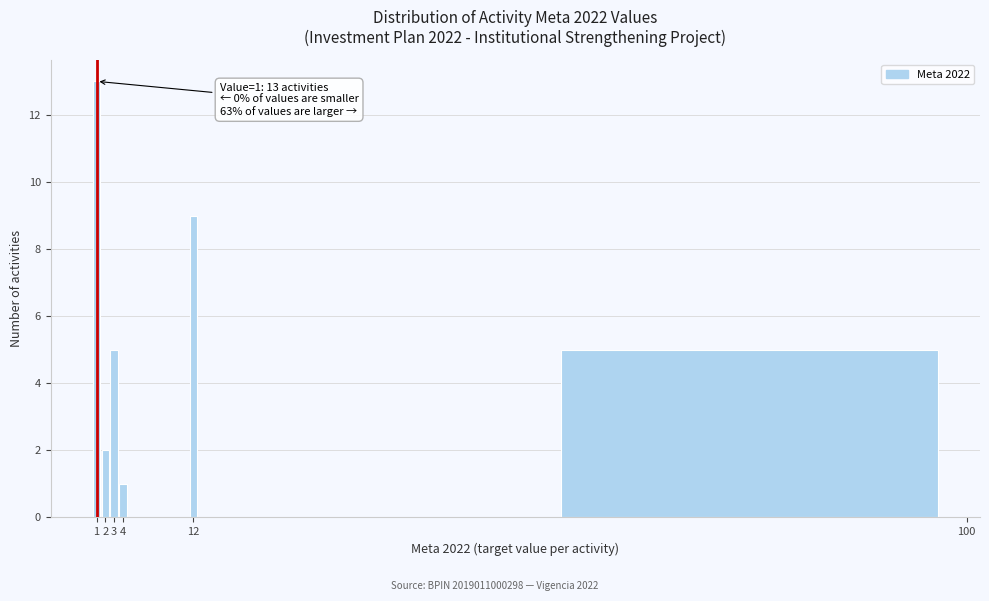

Over which range of the x-axis is the bar tallest?

0.5 to 1.5